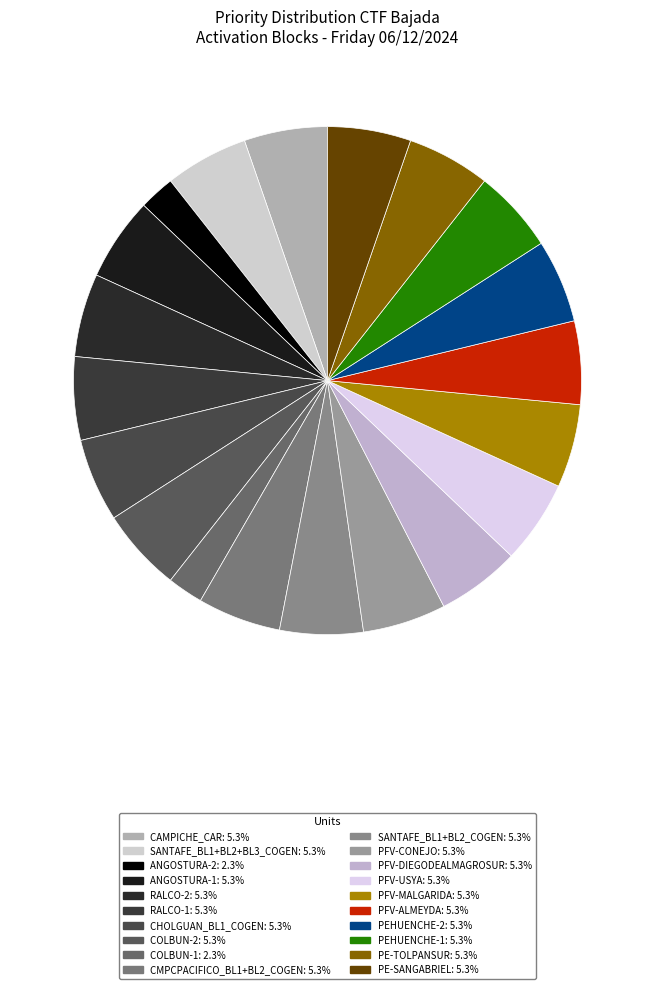

Between PFV-CONEJO and COLBUN-1, which is larger?

PFV-CONEJO